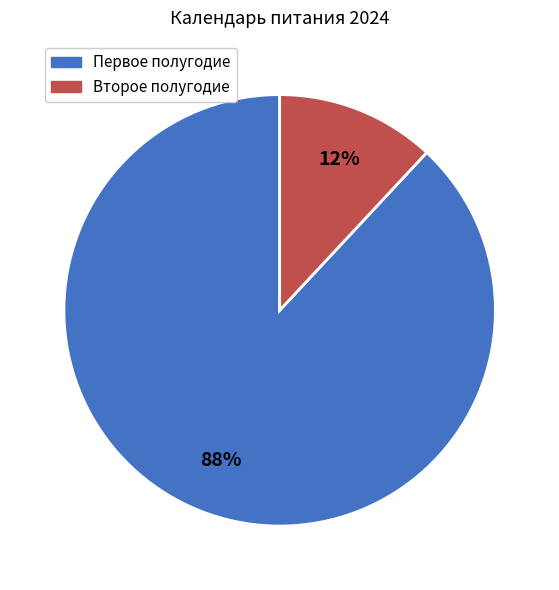

To the nearest percent, what is the difference between the largest and smallest slice percentages?

76%